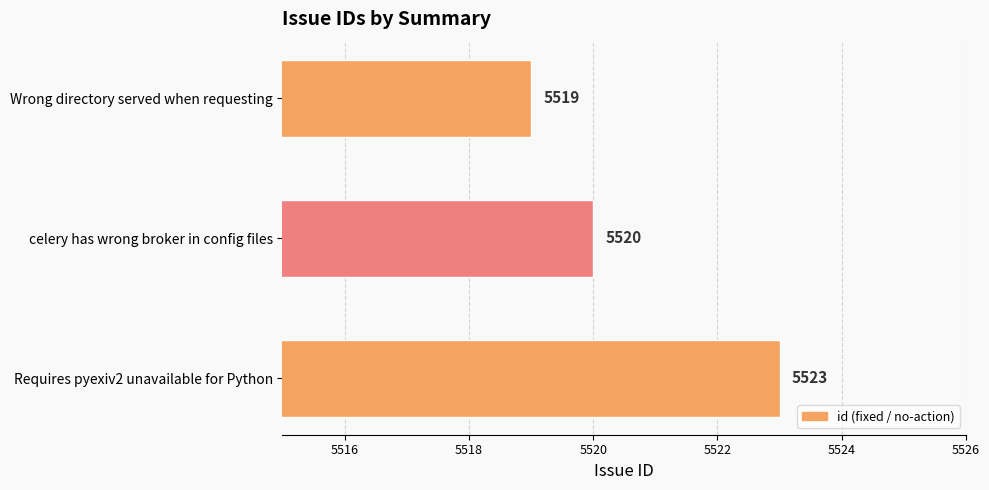

Which has a higher value, Wrong directory served when requesting or celery has wrong broker in config files?

celery has wrong broker in config files